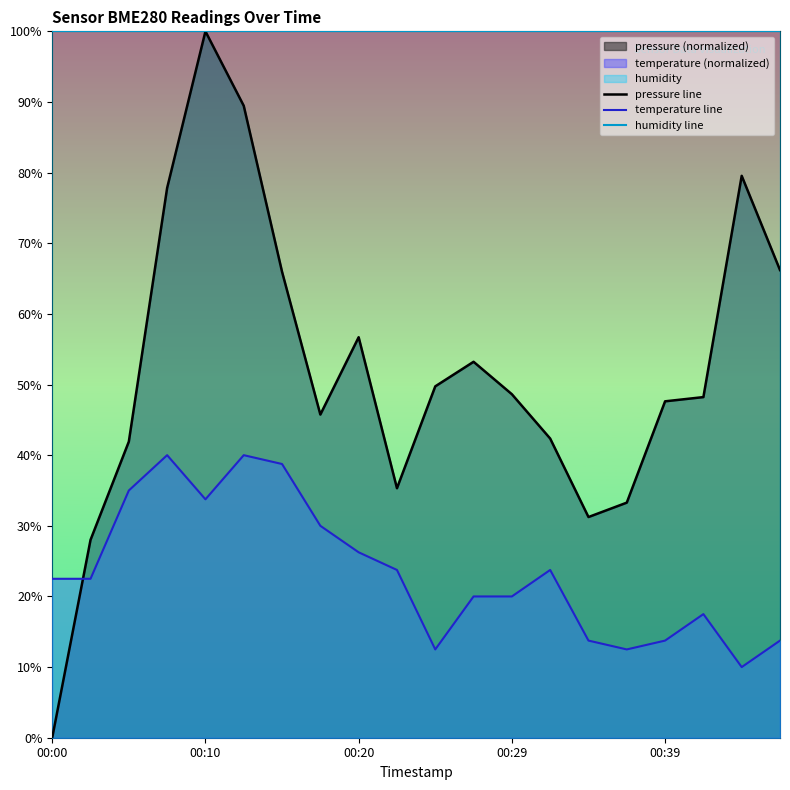

Is it true that humidity line equals 175.3 at 00:20?

False